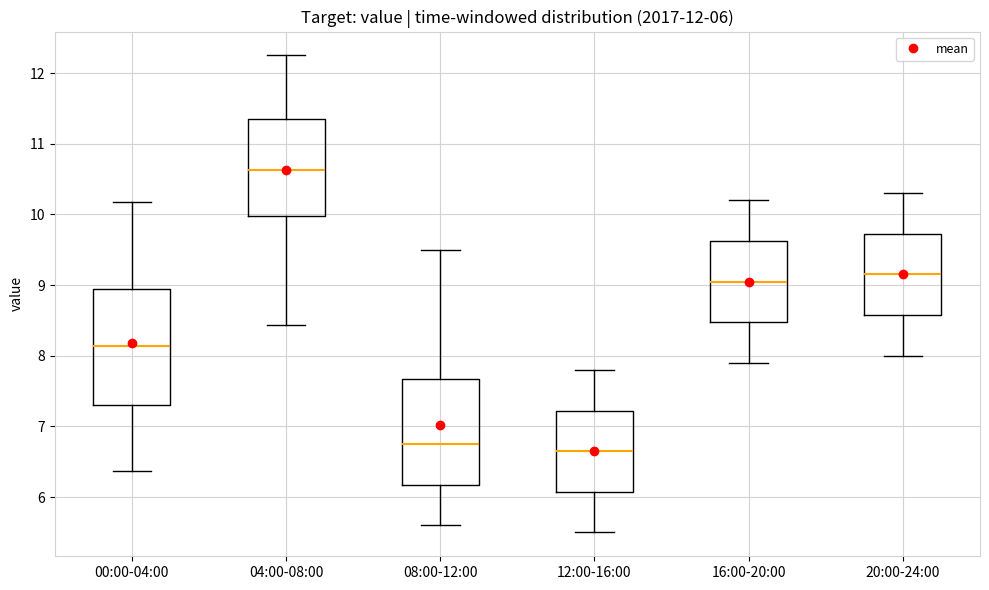

Comparing the boxes themselves (not the whiskers), which one is the tallest?

00:00-04:00